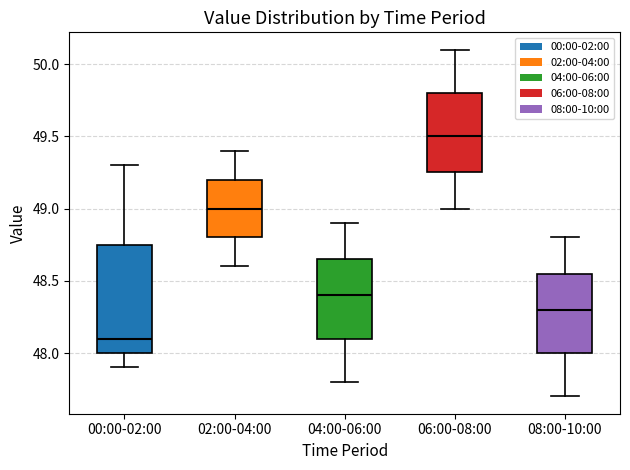

Which box is the tallest, from its lower edge to its upper edge?

00:00-02:00